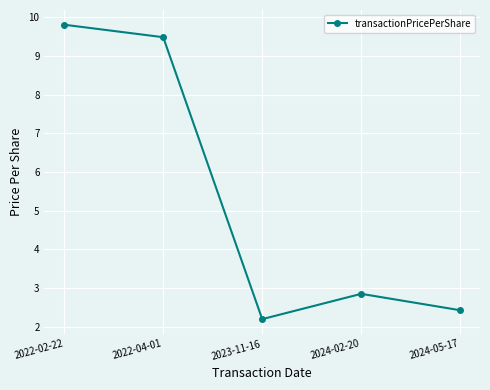

What position from the right is 2022-02-22?

5